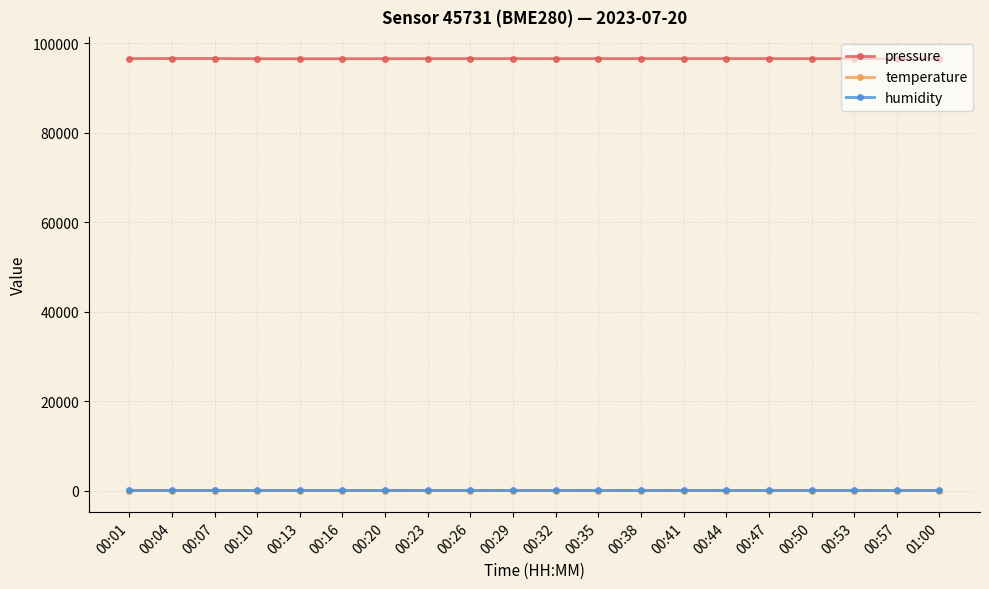

True or false: pressure has a value of 167003.5 at 00:23.

False